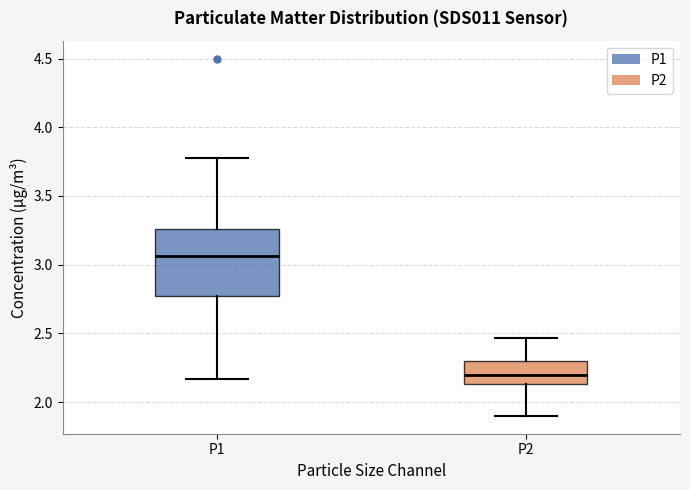

Comparing the boxes themselves (not the whiskers), which one is the tallest?

P1